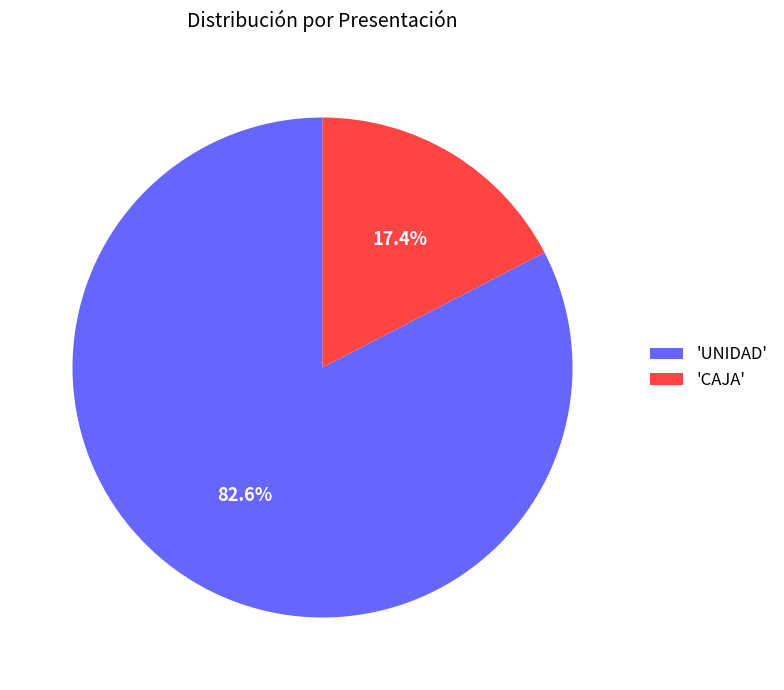

Do 'CAJA' and 'UNIDAD' together represent more than half of the pie?

Yes